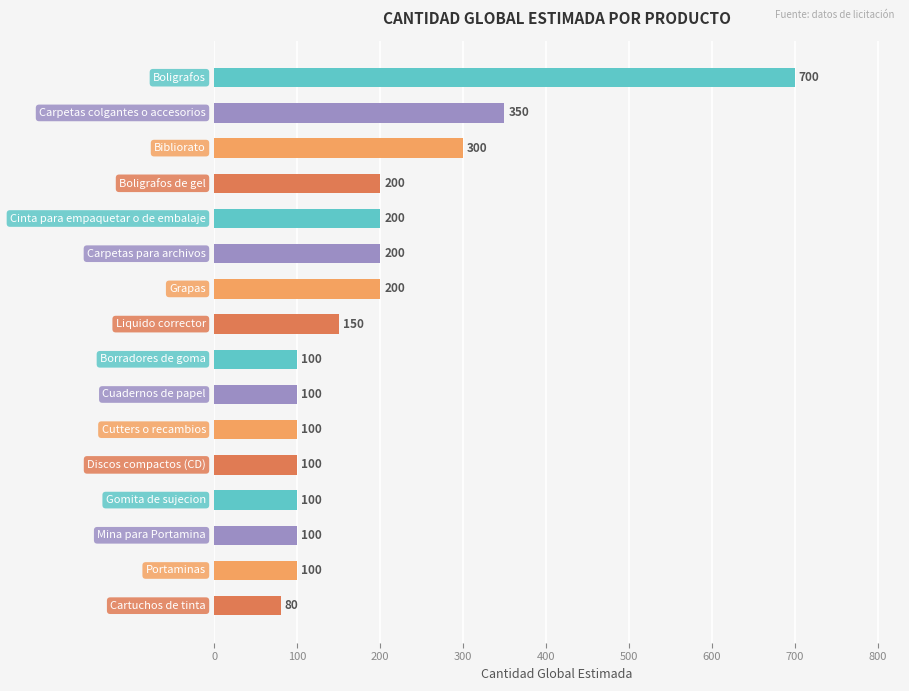

What is the maximum value shown in the chart?

700